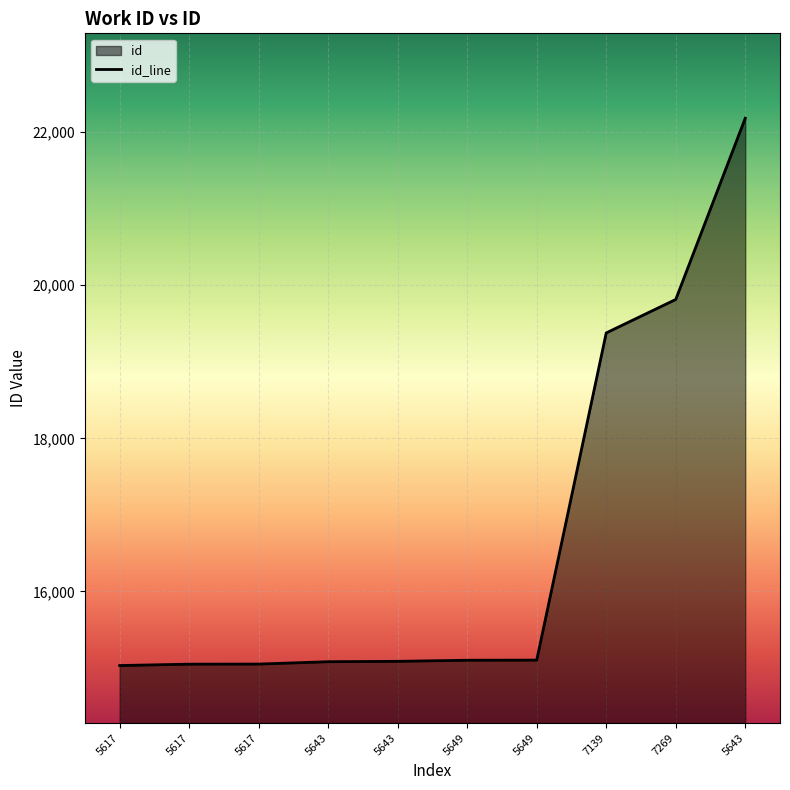

Rank the categories by value from lowest to highest.

5617, 5617, 5617, 5643, 5643, 5649, 5649, 7139, 7269, 5643